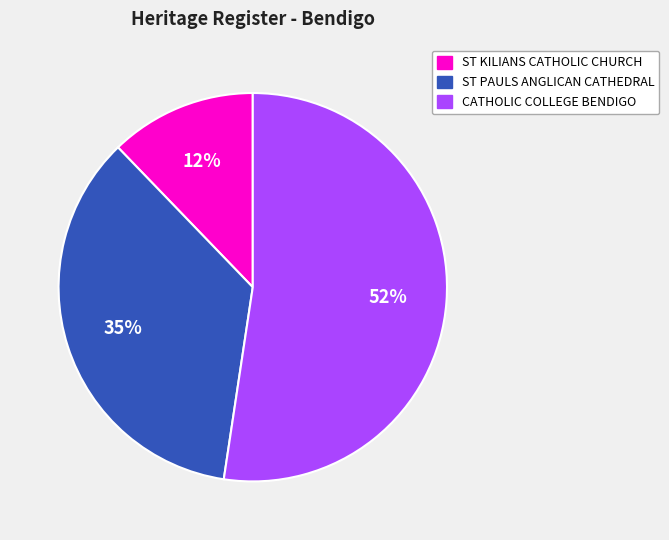

True or false: CATHOLIC COLLEGE BENDIGO accounts for 62% of the total.

False